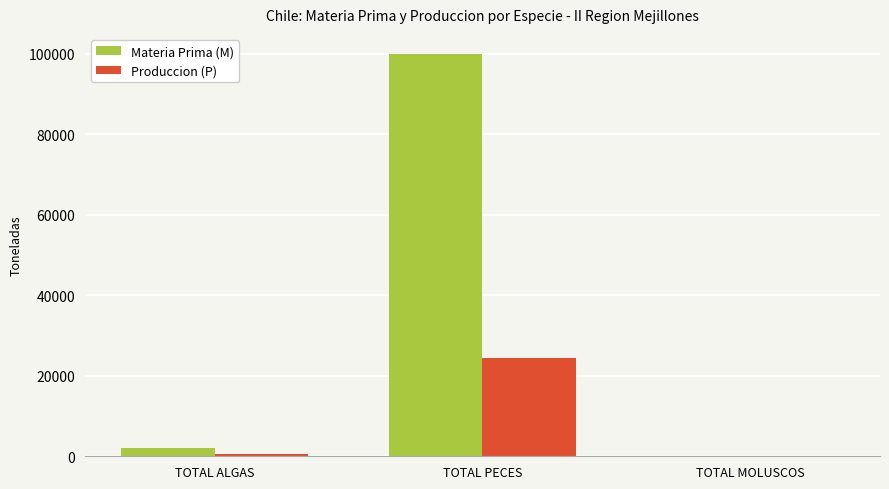

Is it true that Materia Prima (M) equals 99982 at TOTAL PECES?

True